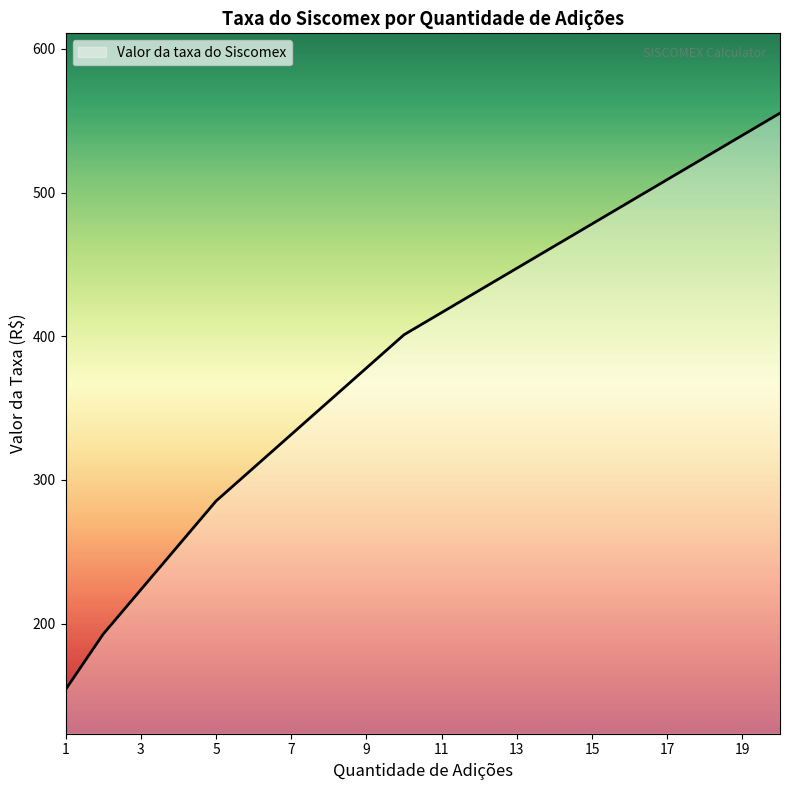

What is the difference between the maximum and minimum values?

401.0